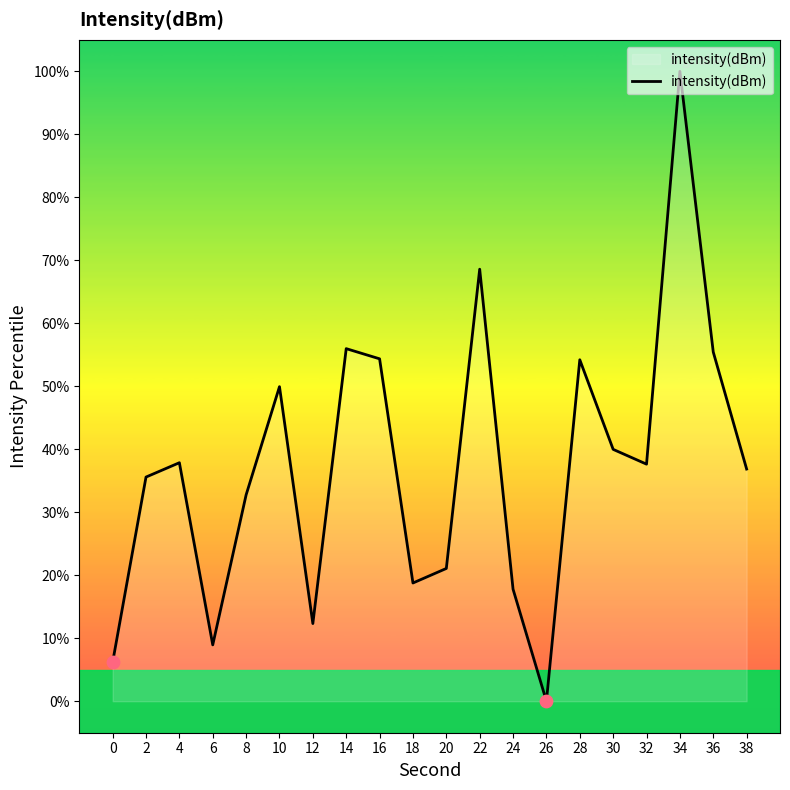

What is the change in value from 10 to 14?

+6.0